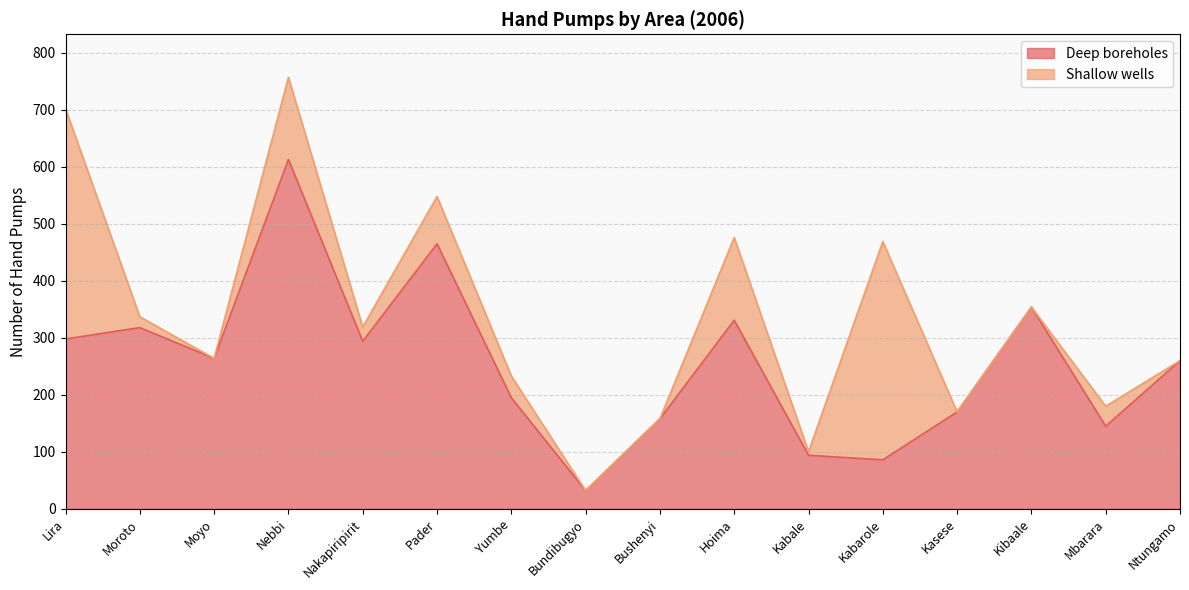

How many points are higher than both their immediate neighbors (excluding endpoints)?

5